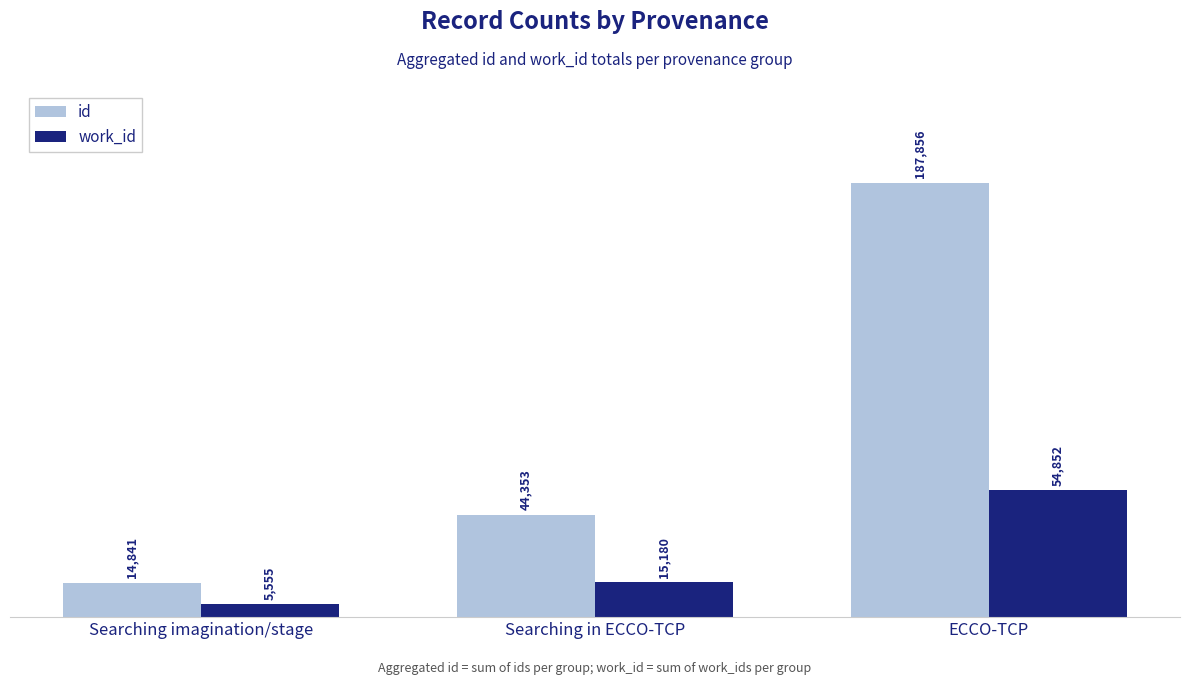

What is the value of the id bar at the 1st from the left?

14841